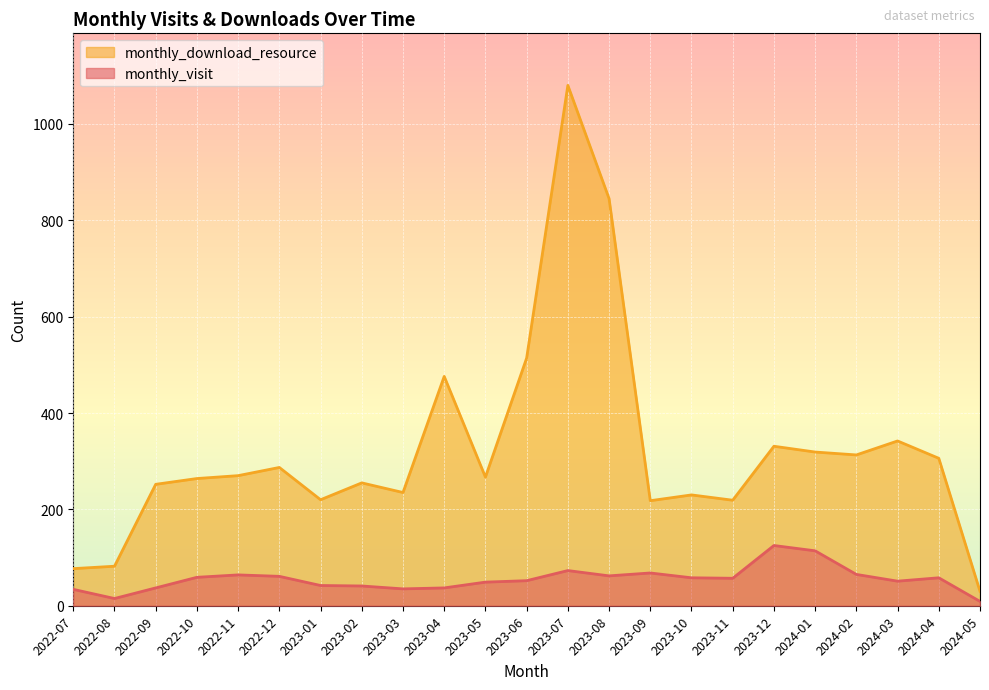

What is the total value across all series at 2022-08?

97